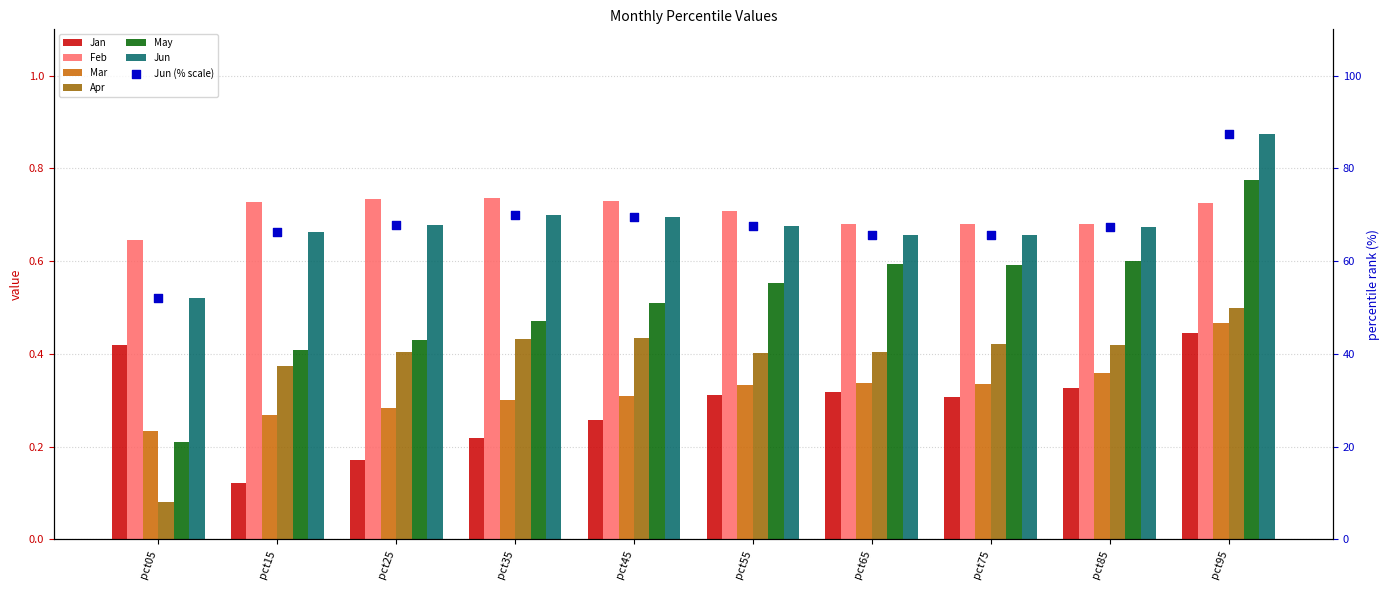

Which series contains the lowest Y value?

Apr